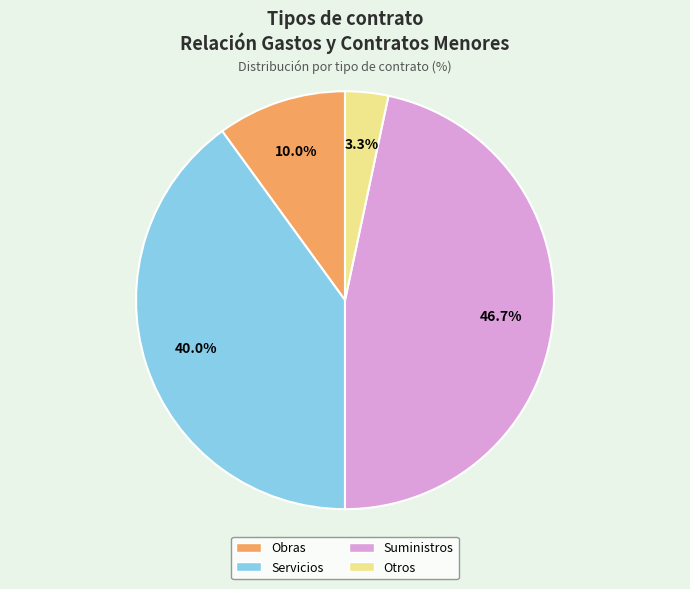

Which slice is the largest?

Suministros